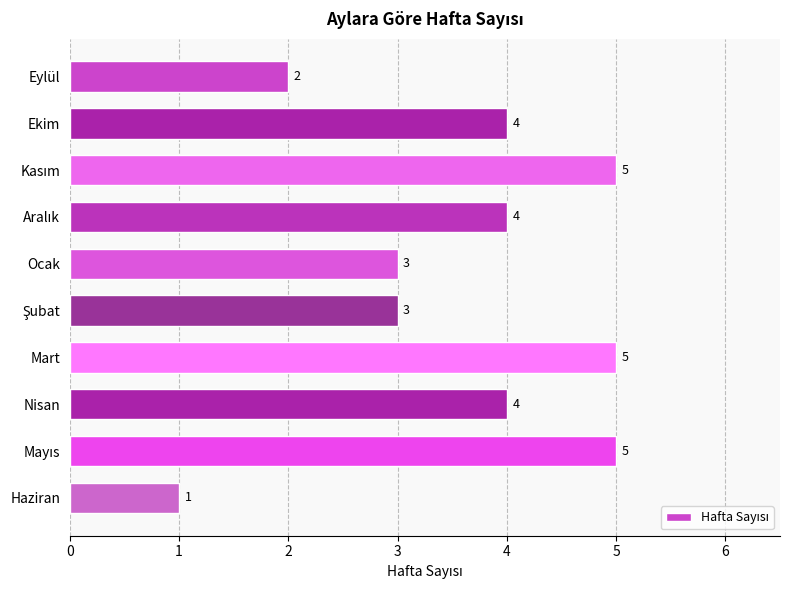

Count the values in the range 3 to 5.

8